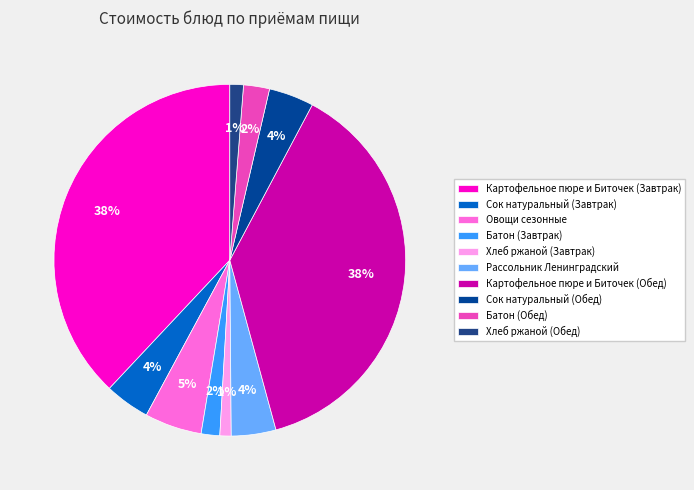

Does Сок натуральный (Завтрак) account for over 50% of the chart?

No